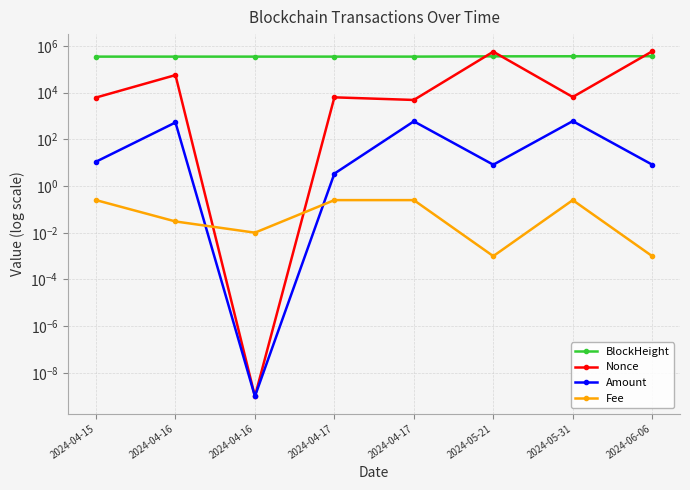

True or false: Amount has a value of 10.7 at 2024-05-21.

False